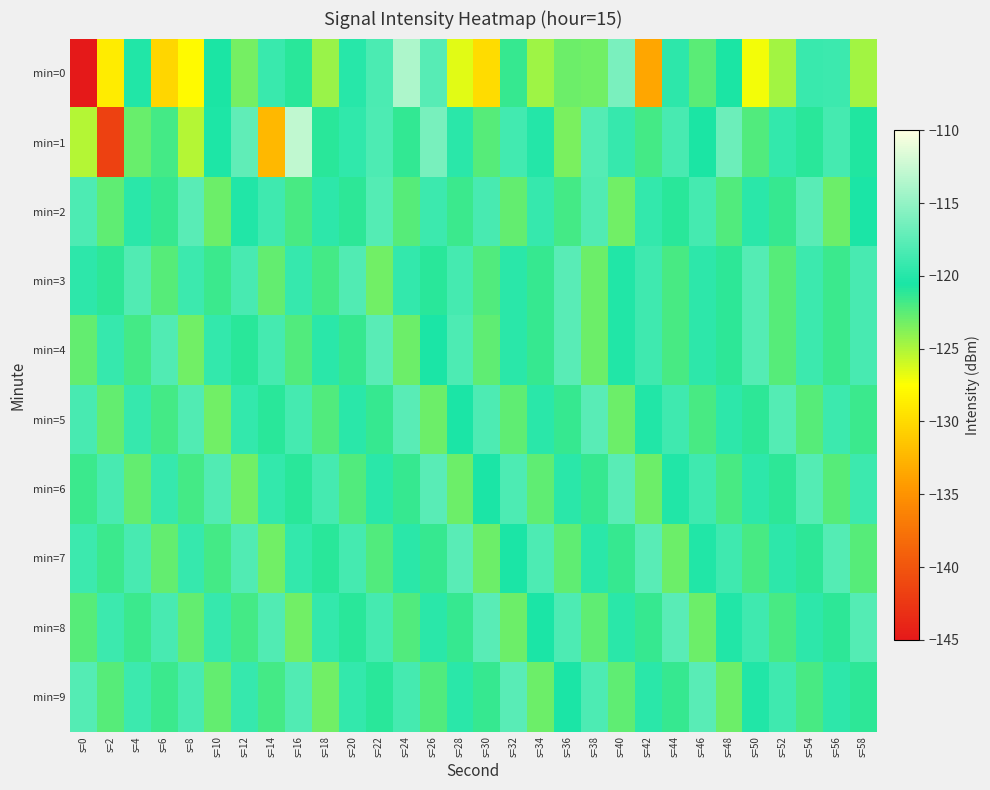

What is the spread (max minus min) of values at s=4?

4.9